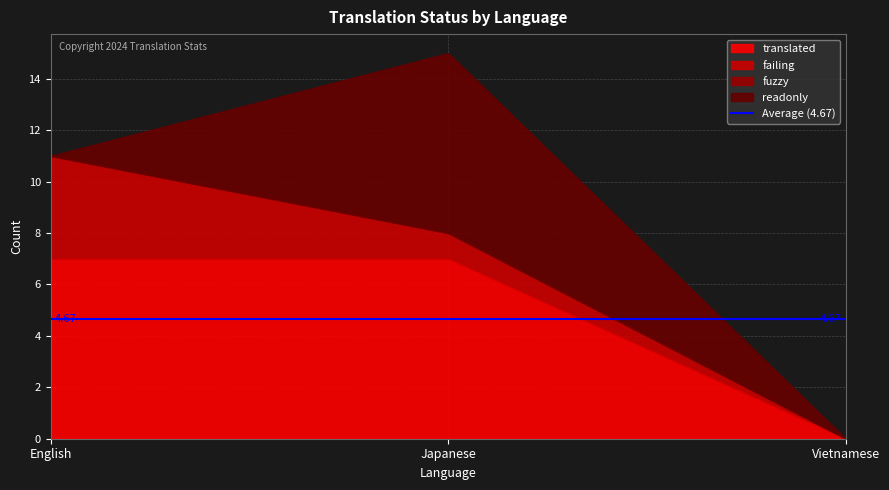

What is the highest value of the translated series?

7.0